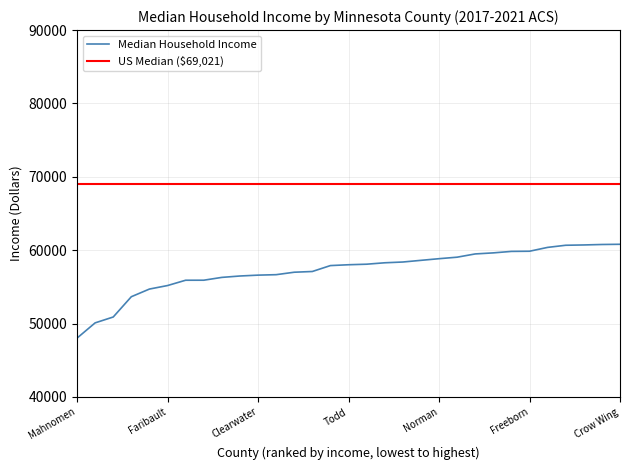

Where is the data nearest to the value 54415?

Koochiching